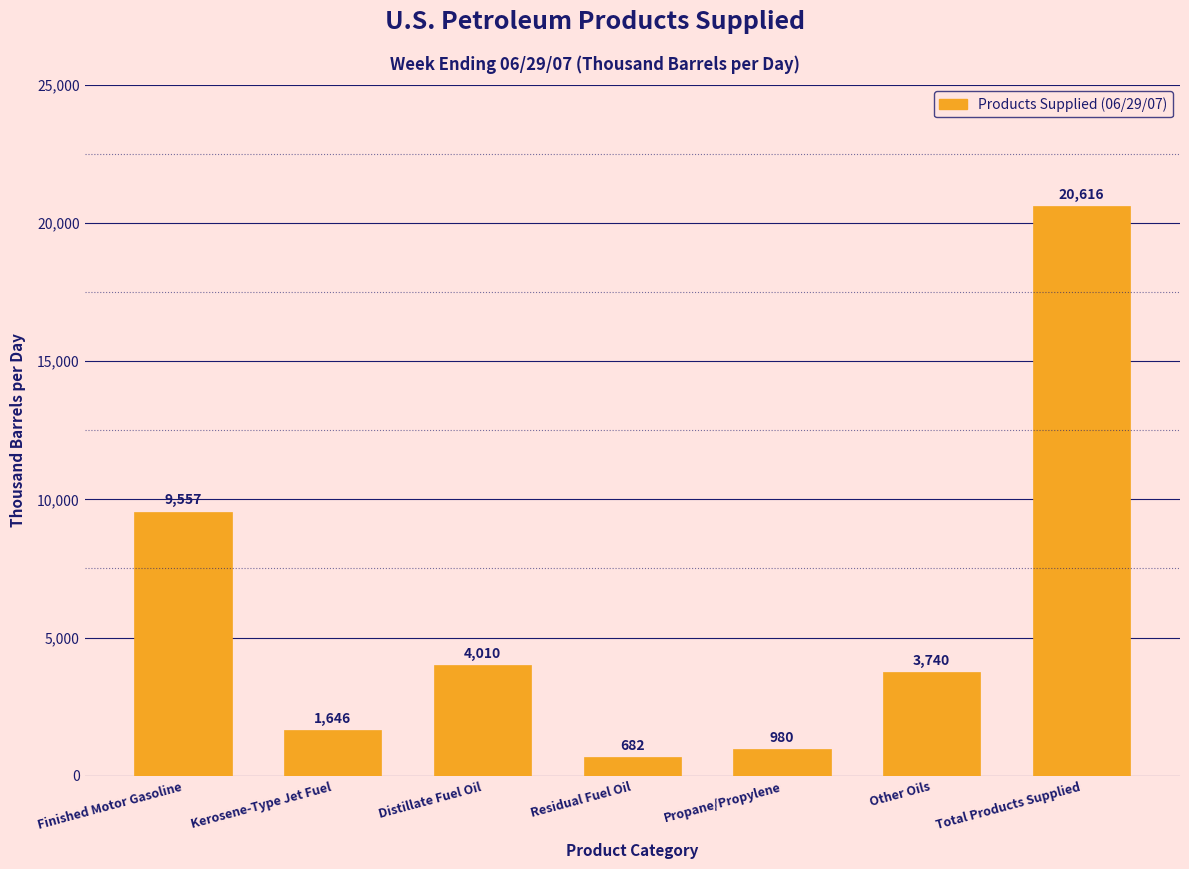

Reading right to left, transcribe all the data shown in this chart.

Total Products Supplied=20616	Other Oils=3740	Propane/Propylene=980	Residual Fuel Oil=682	Distillate Fuel Oil=4010	Kerosene-Type Jet Fuel=1646	Finished Motor Gasoline=9557